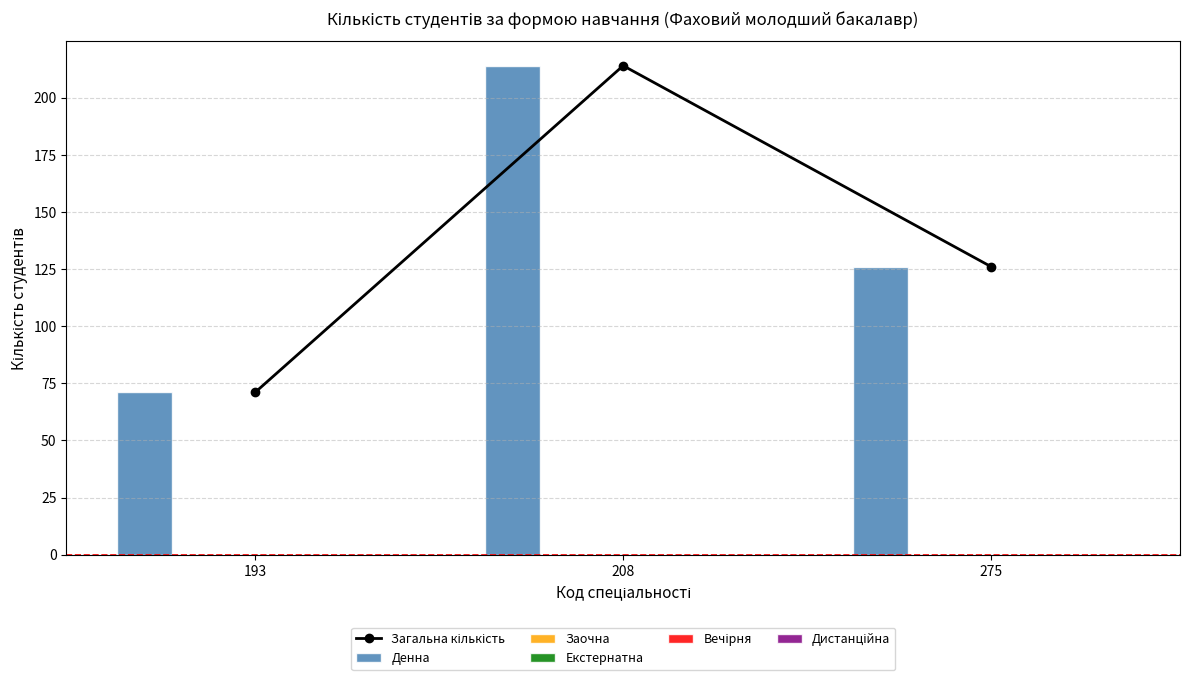

What are all the series names shown in the legend?

Загальна кількість, Денна, Заочна, Екстернатна, Вечірня, Дистанційна